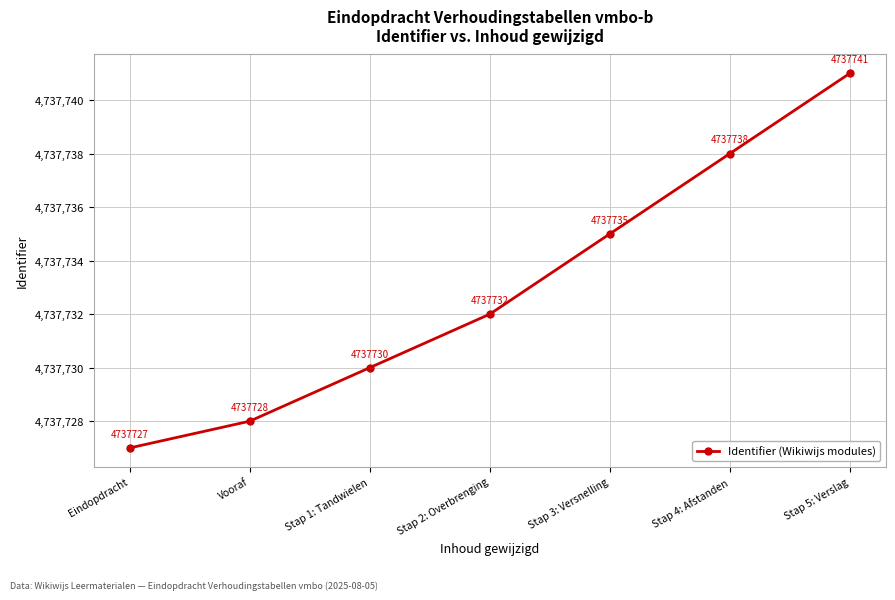

What is the difference between the maximum and minimum values?

14